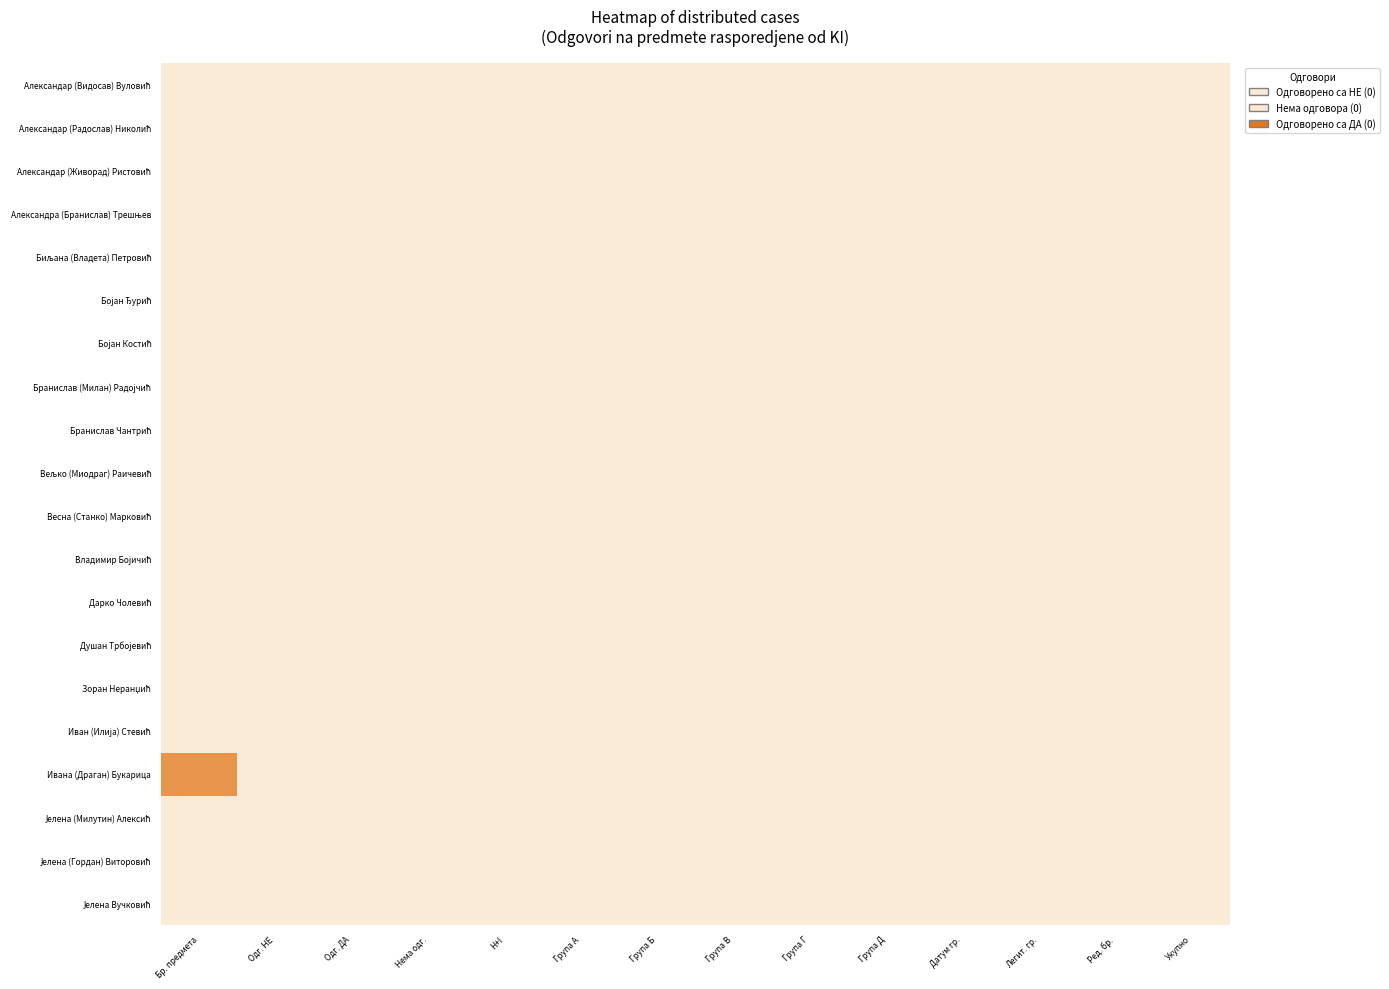

Which series has the widest spread of values?

Ивана (Драган) Букарица